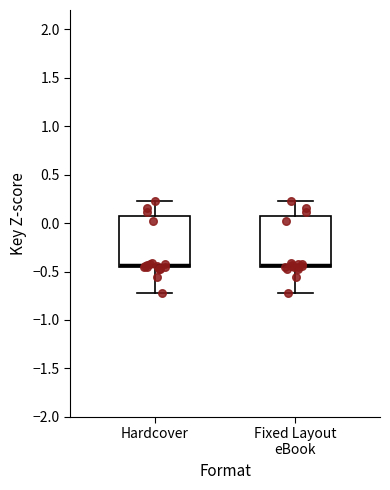

Reading left to right, transcribe this box plot: for each box, give where its median line is, the range the box spans, and where its two whiskers end, as read against the y-axis. The values are not printed on the chart, so give them approximately, as read against the axis.

Hardcover: median -0.45 (just above the box's lower edge), box -0.45 to 0.05, whiskers -0.70 to 0.25
Fixed Layout eBook: median -0.45 (just above the box's lower edge), box -0.45 to 0.05, whiskers -0.70 to 0.25